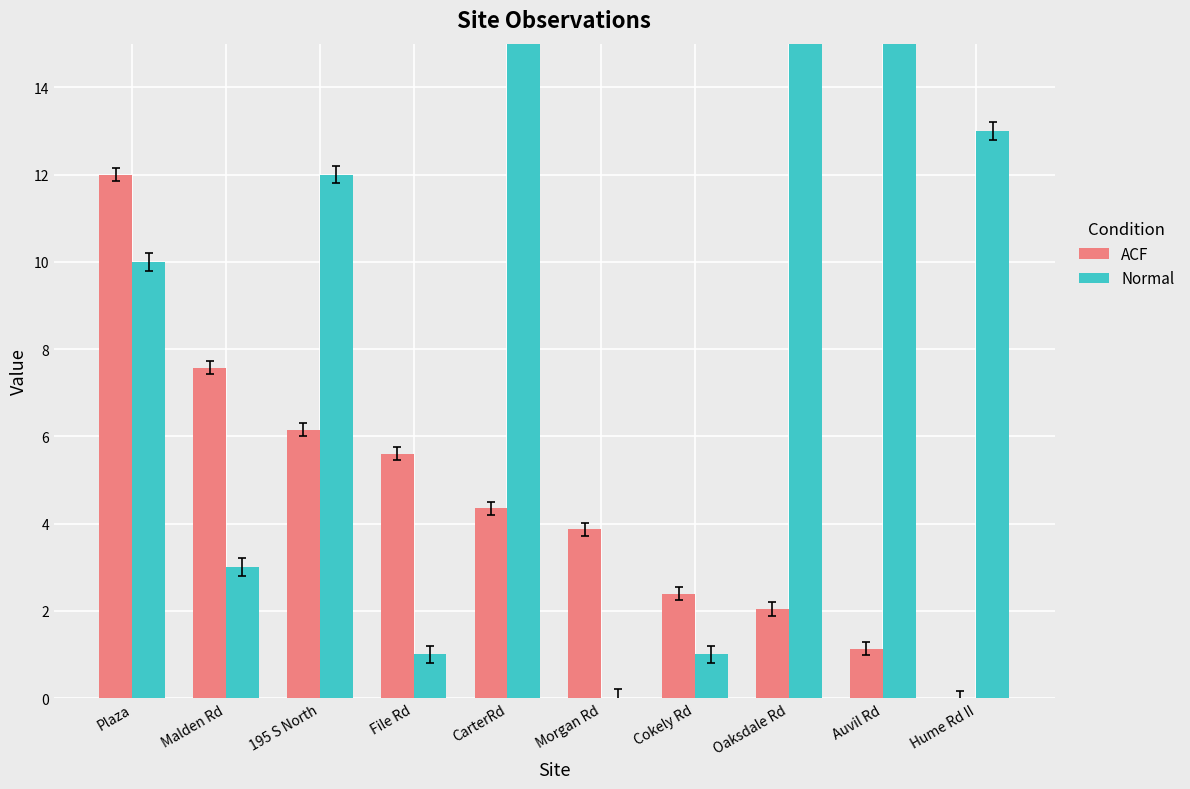

What is the difference between the highest and lowest values at 195 S North?

5.9